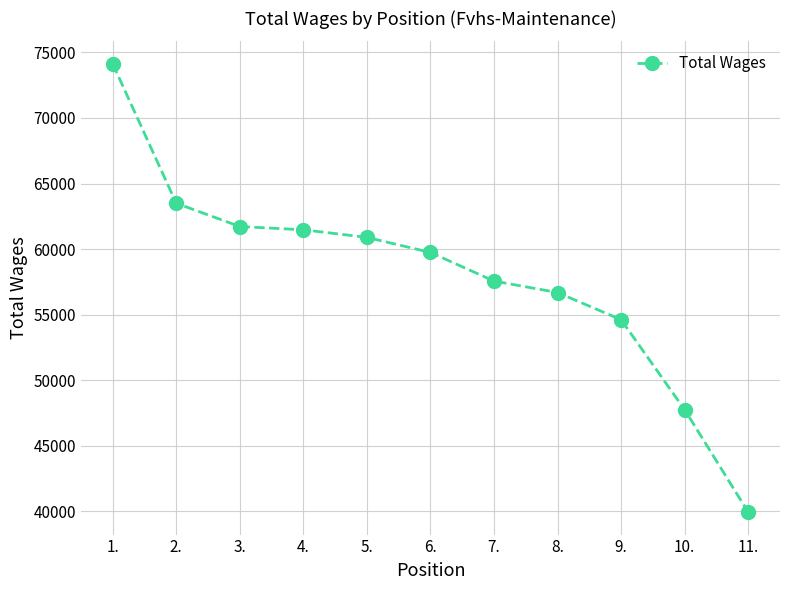

How many series are shown in this chart?

1